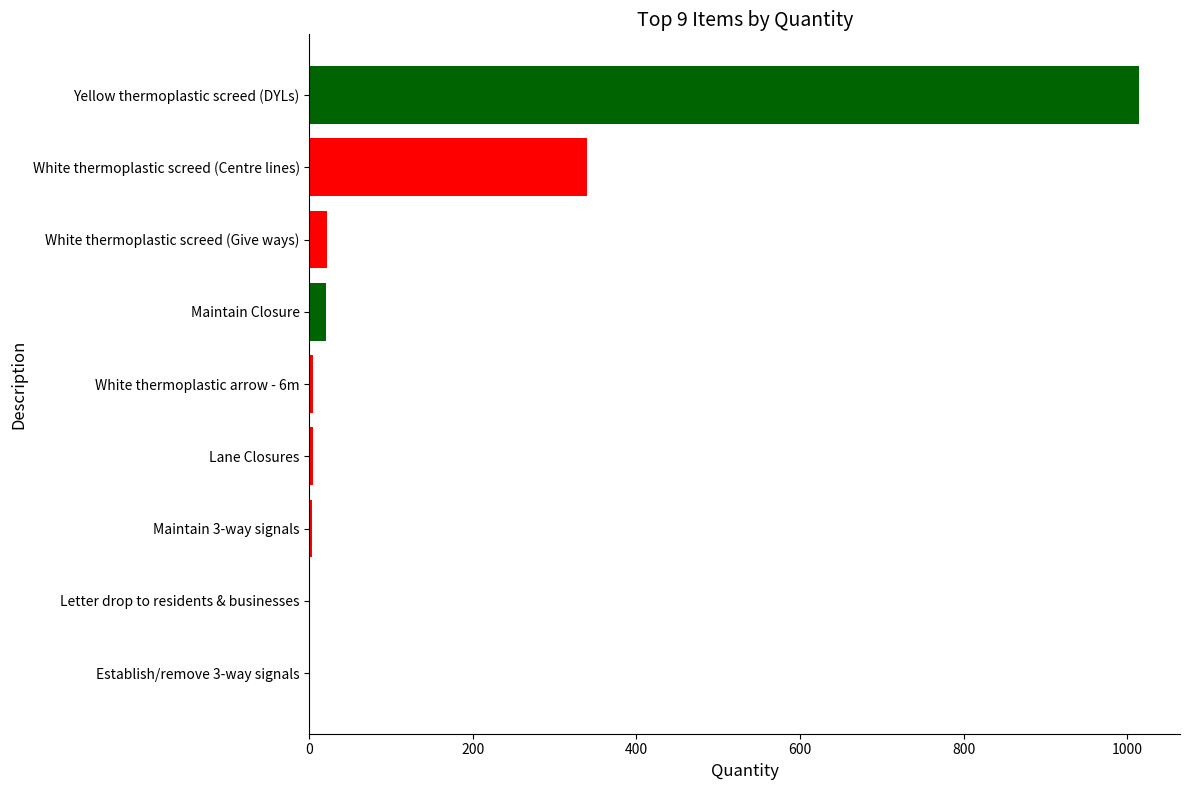

Is it true that the value at Yellow thermoplastic screed (DYLs) is 1014?

True